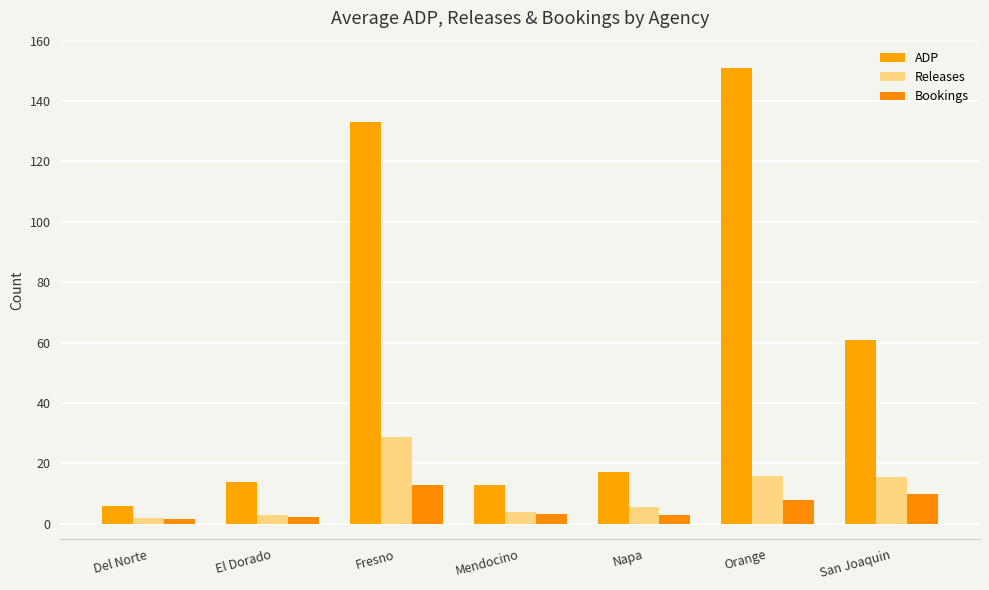

Reading left to right, what are all the values shown in this chart?

ADP: 5.9	13.8	133.0	12.9	17.2	151.0	61.0
Releases: 1.8	2.8	28.7	3.8	5.6	16.0	15.4
Bookings: 1.6	2.2	13.0	3.2	2.8	8.0	10.0